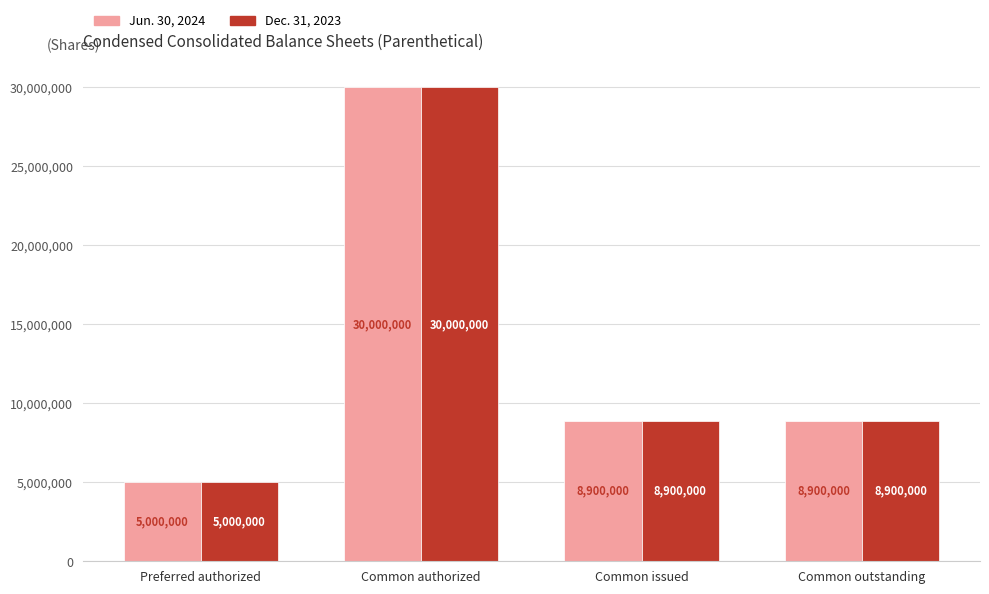

Where does the Dec. 31, 2023 series first go above 8900000?

Common authorized